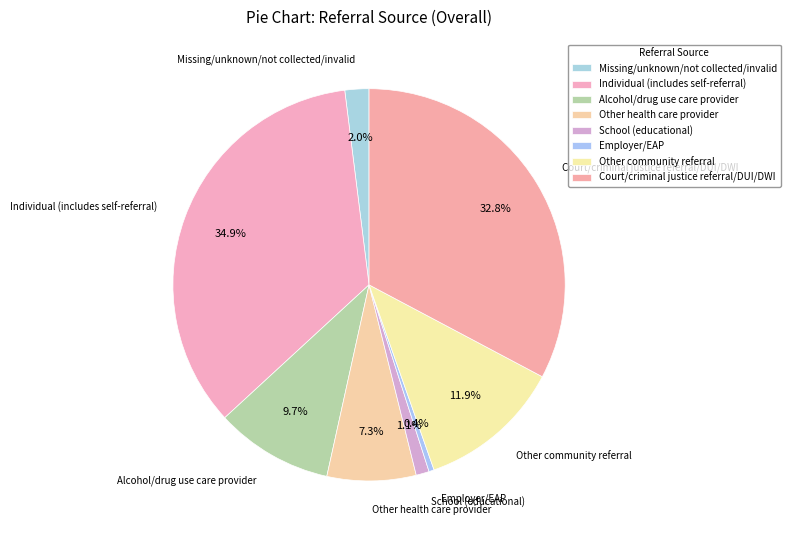

To the nearest percent, what is the average slice percentage?

12%